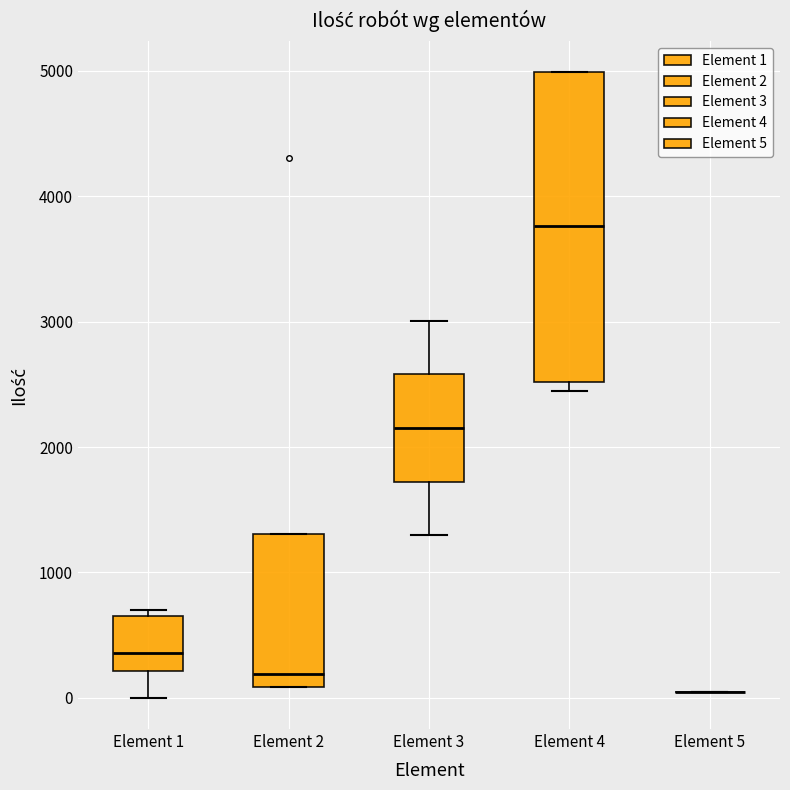

Which box is the tallest, from its lower edge to its upper edge?

Element 4